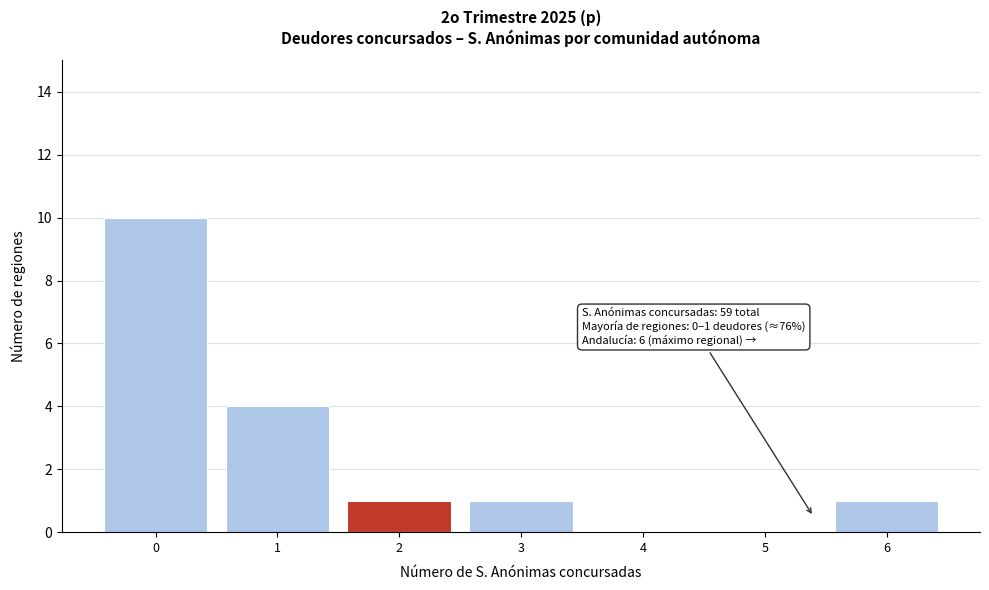

Reading left to right, list all the values displayed in this chart.

0=10	1=4	2=1	3=1	4=0	5=0	6=1